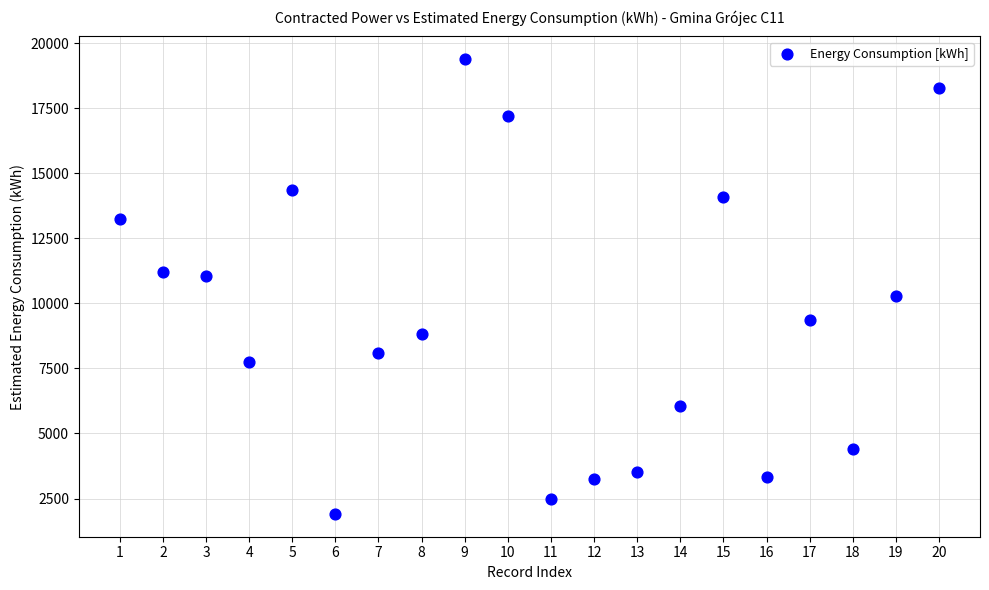

What is the range of Y values (max minus min)?

17482